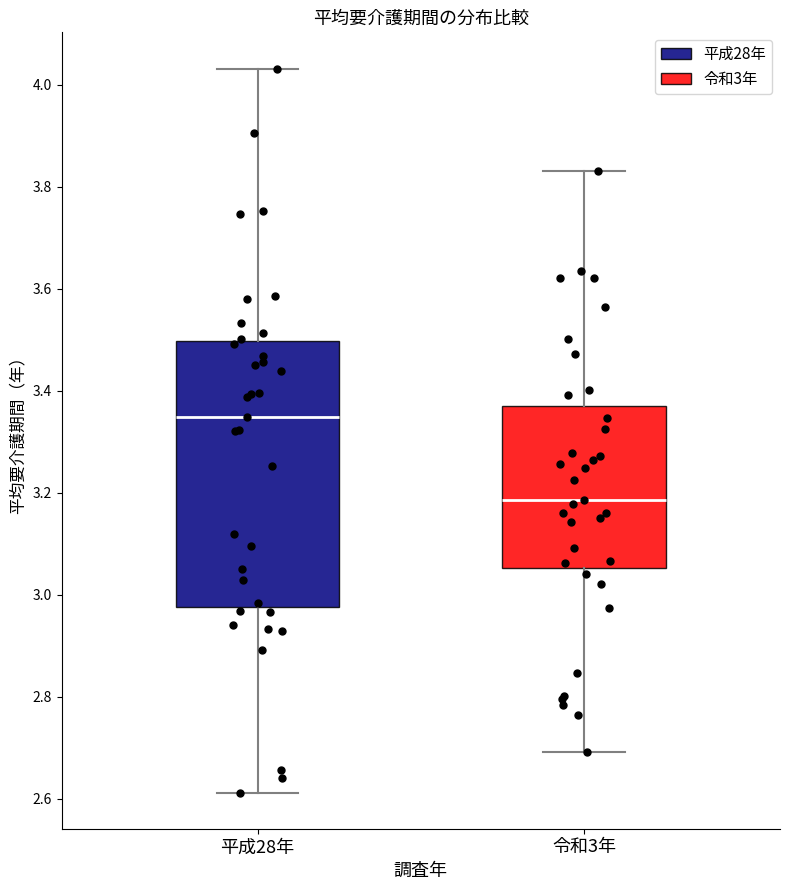

Reading left to right, read every box against the y-axis: the position of its median line, the range the box covers, and the ends of its whiskers. The values are not printed on the chart, so give them approximately, as read against the axis.

平成28年: median 3.34, box 2.98 to 3.50, whiskers 2.62 to 4.04
令和3年: median 3.18, box 3.06 to 3.36, whiskers 2.70 to 3.84